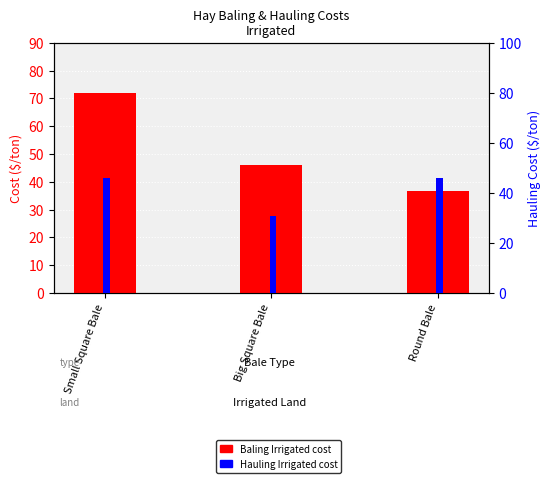

Where is Baling Irrigated nearest to the value 54?

Big Square Bale